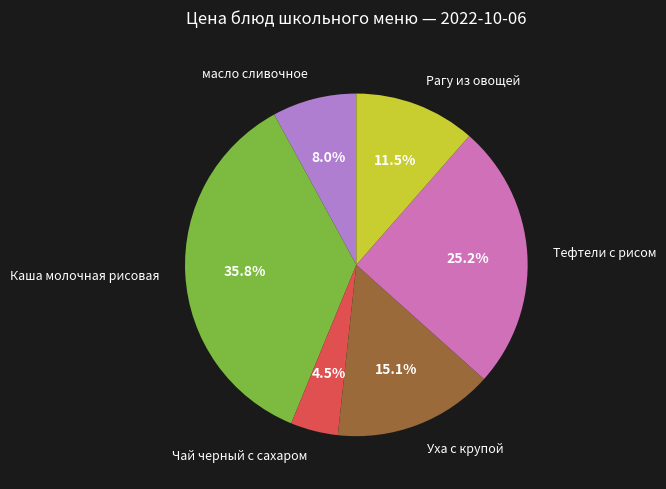

How much of the chart is everything except Тефтели с рисом?

74.8%